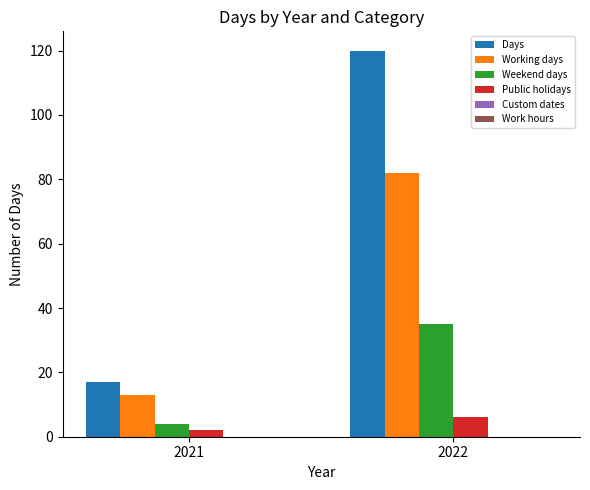

Which series has the widest spread of values?

Days